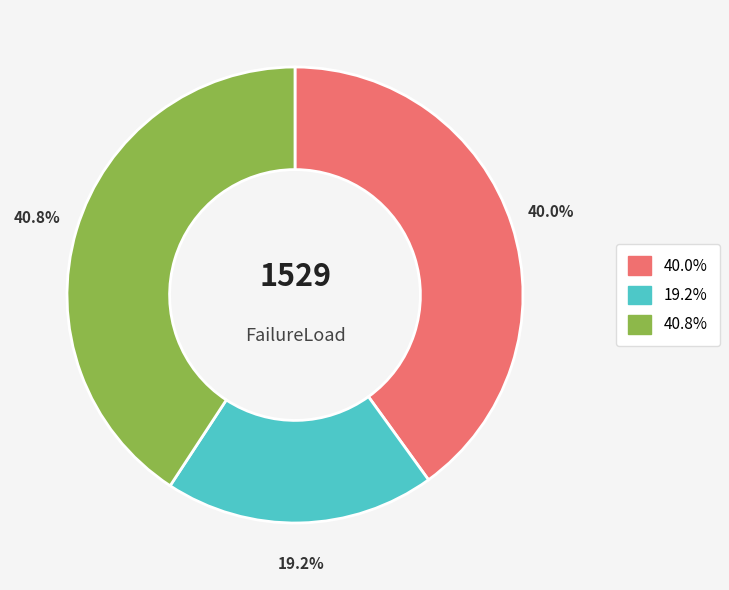

Does any single category account for the majority?

No